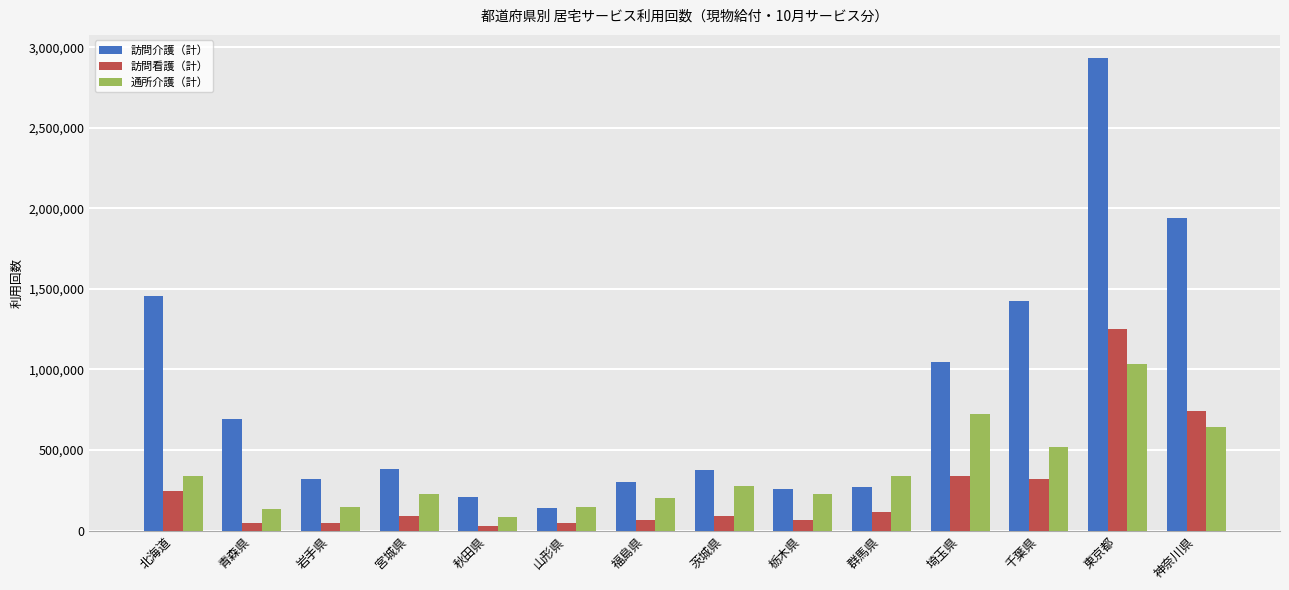

Which category has the highest value in the 通所介護（計） series?

東京都